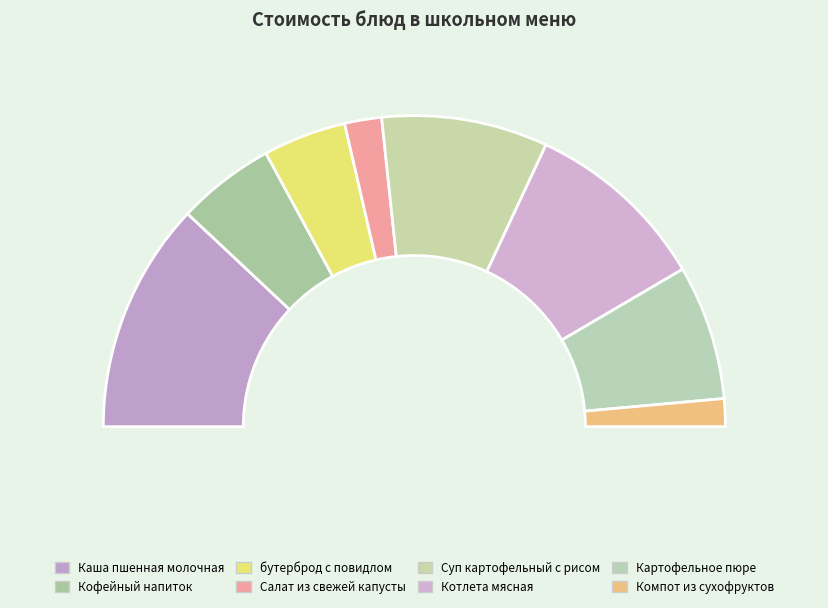

What is the ratio of the value at Каша пшенная молочная to the value at Кофейный напиток?

2.4